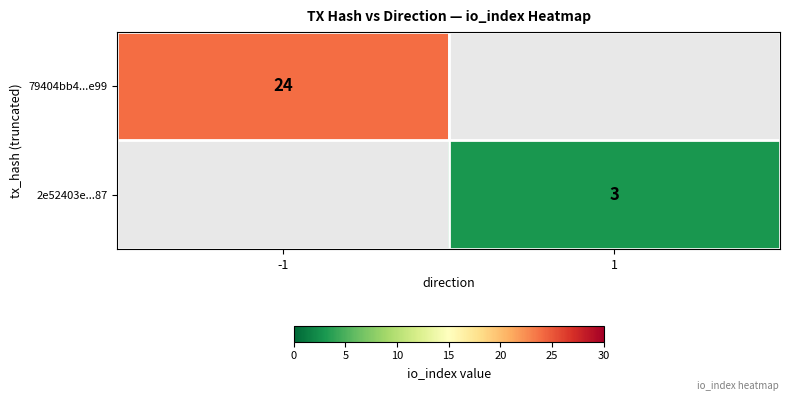

The 2e52403e...87 series shows 3 at 1. True or false?

True